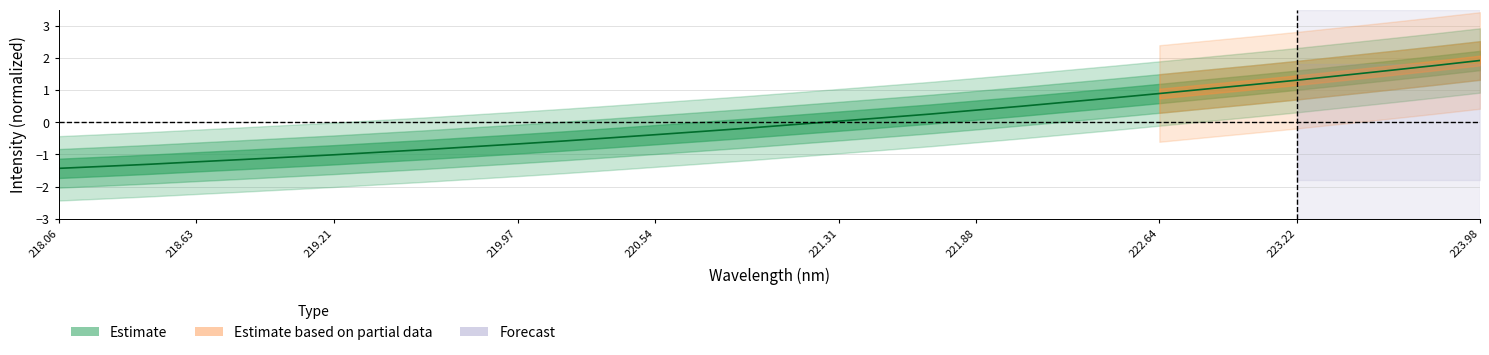

How many data points are less than 0?

17